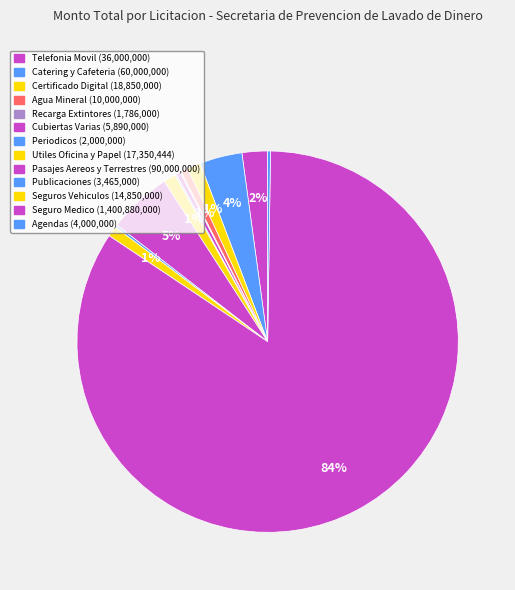

Is the sum of Recarga Extintores and Agendas greater than half?

No